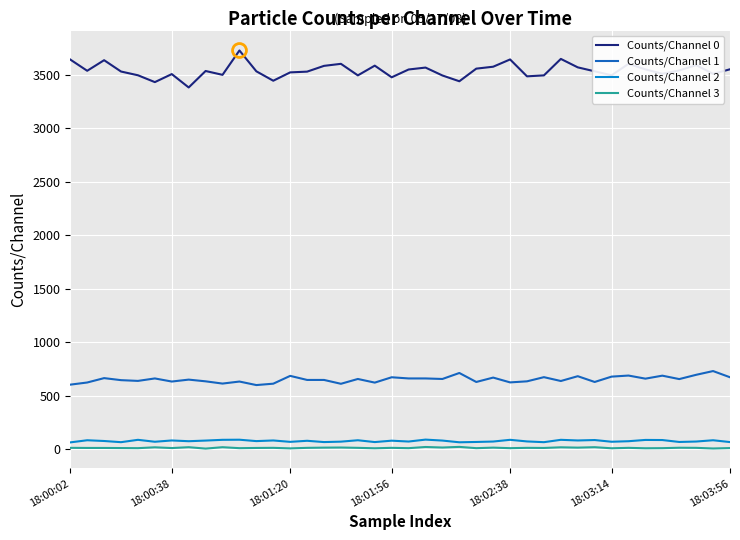

True or false: Counts/Channel 2 and Counts/Channel 1 cross at least once.

False